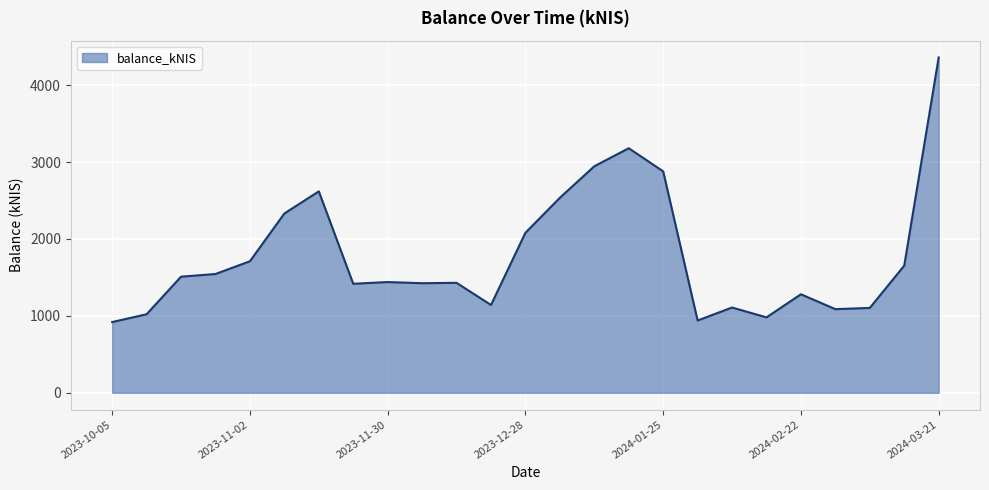

What is the smallest value displayed?

919.8